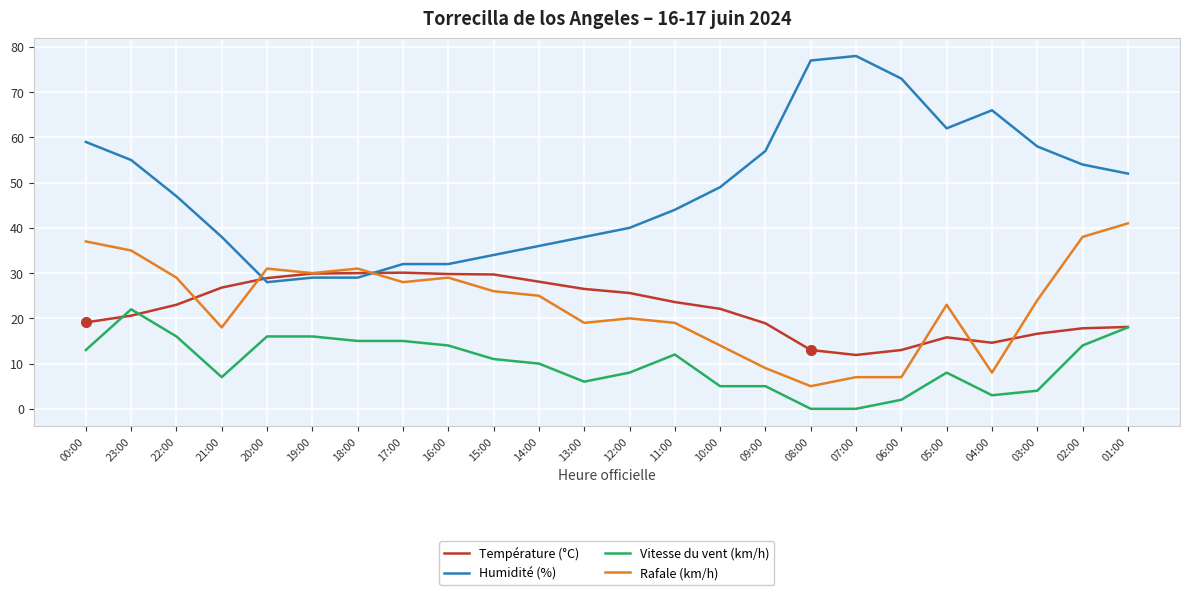

What is the spread (max minus min) of values at 08:00?

77.0